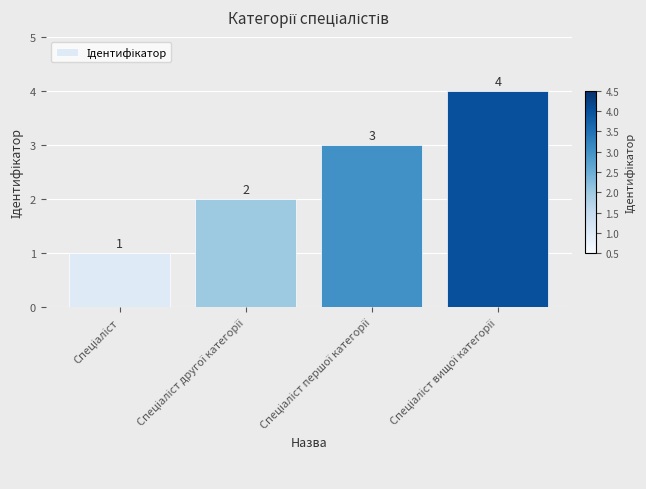

What is the sum of all values?

10